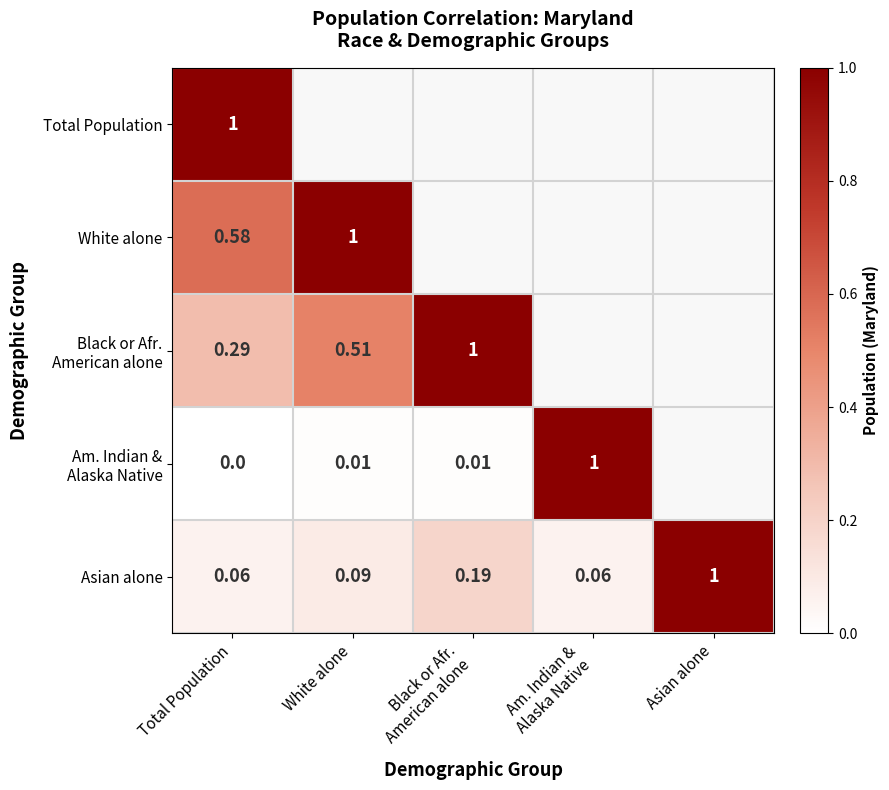

Is the value of White alone at White alone greater than the value of Asian alone at White alone?

Yes